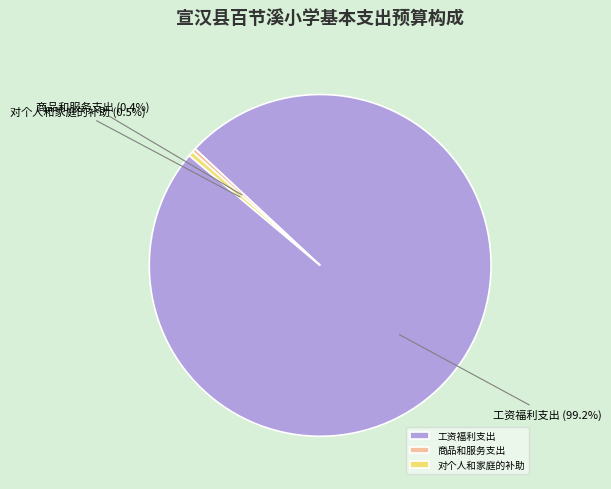

Does 工资福利支出 account for over 50% of the chart?

Yes